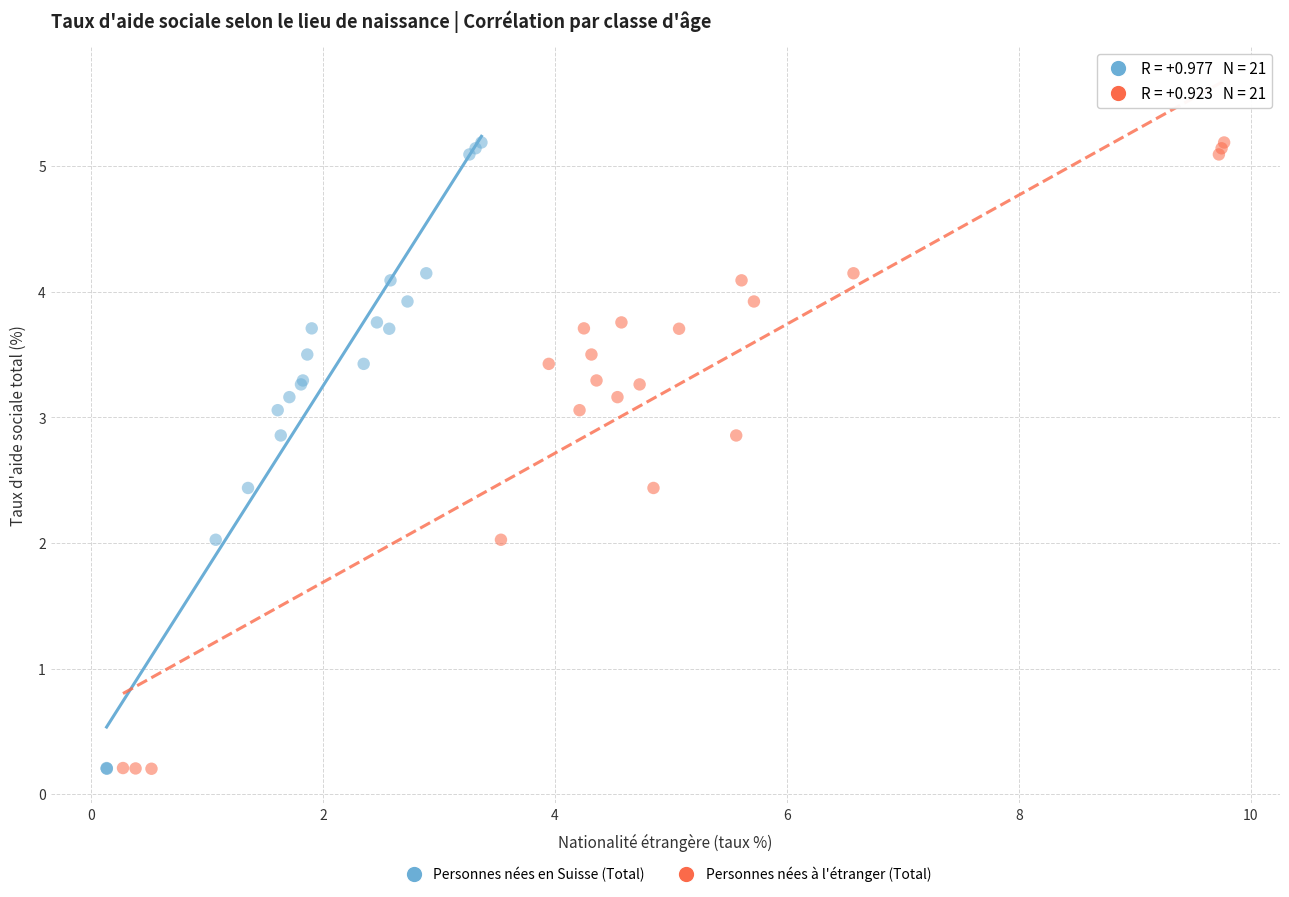

What are all the series names shown in the legend?

Personnes nées en Suisse (Total), Personnes nées à l'étranger (Total)